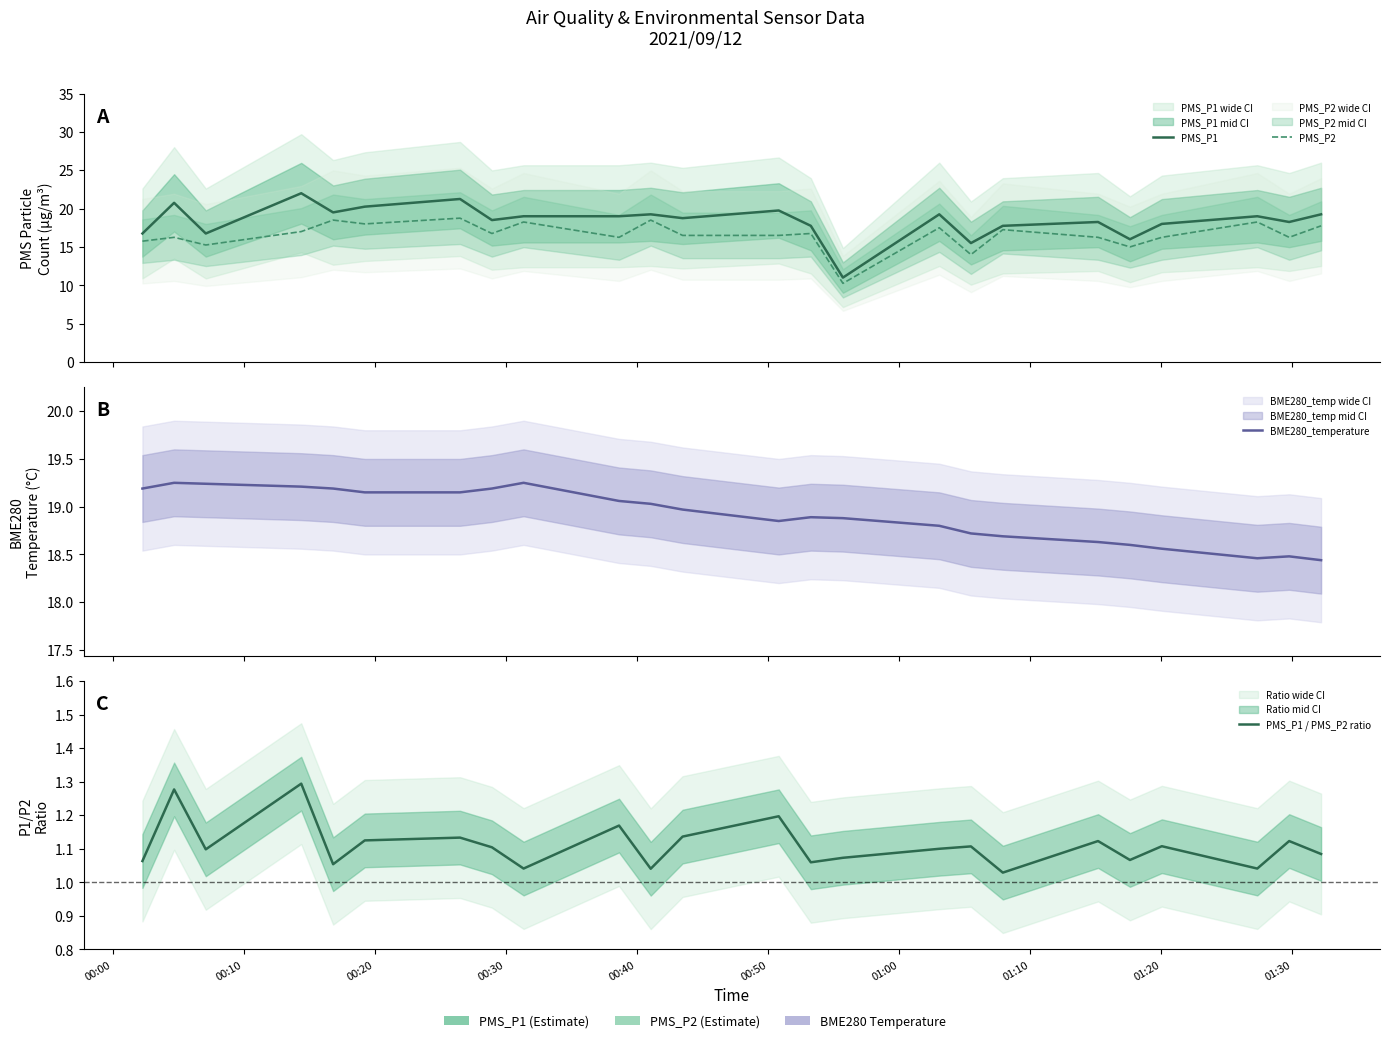

What is the average value of the PMS_P1 / PMS_P2 ratio series?

1.1